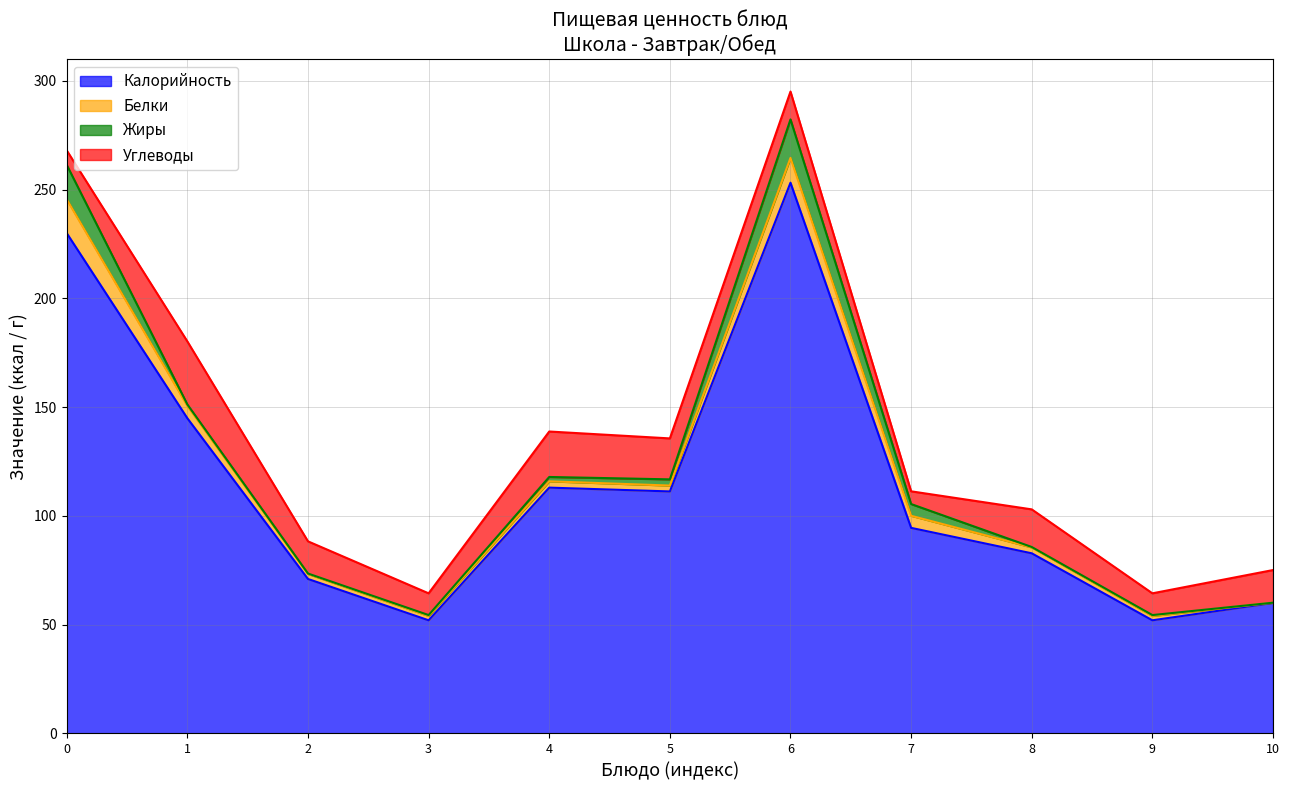

How many lines are shown in the chart?

4